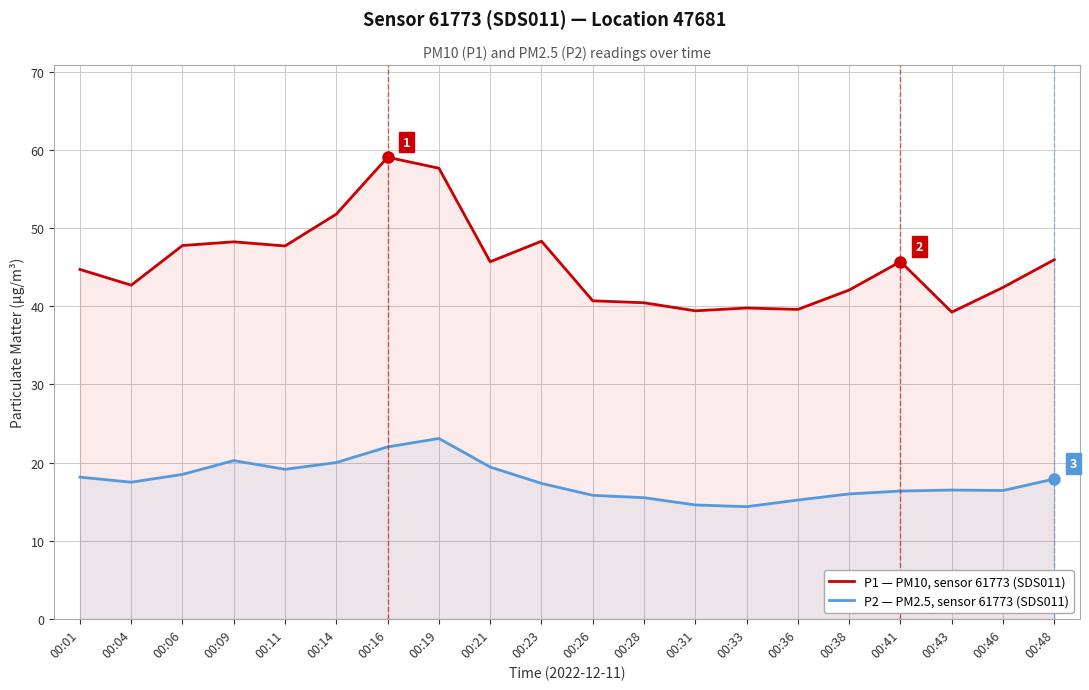

What is the minimum value shown in the chart?

14.3